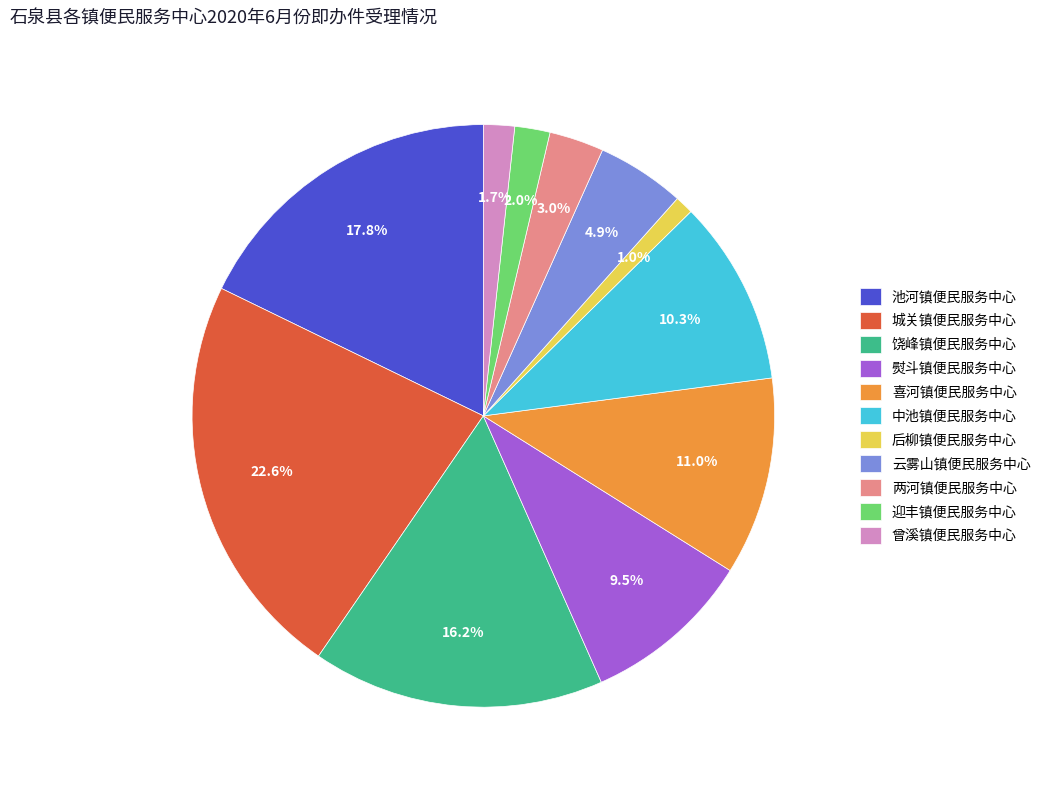

What percentage is NOT represented by 城关镇便民服务中心?

77.4%